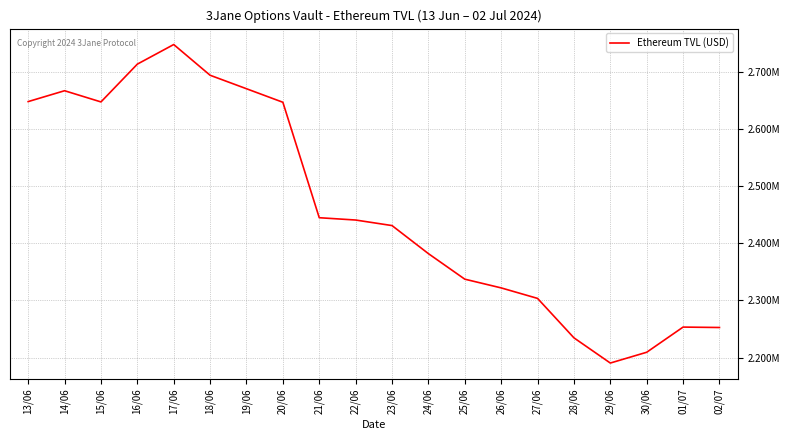

What is the sum of the values at 19/06 and 15/06?

5317501.0